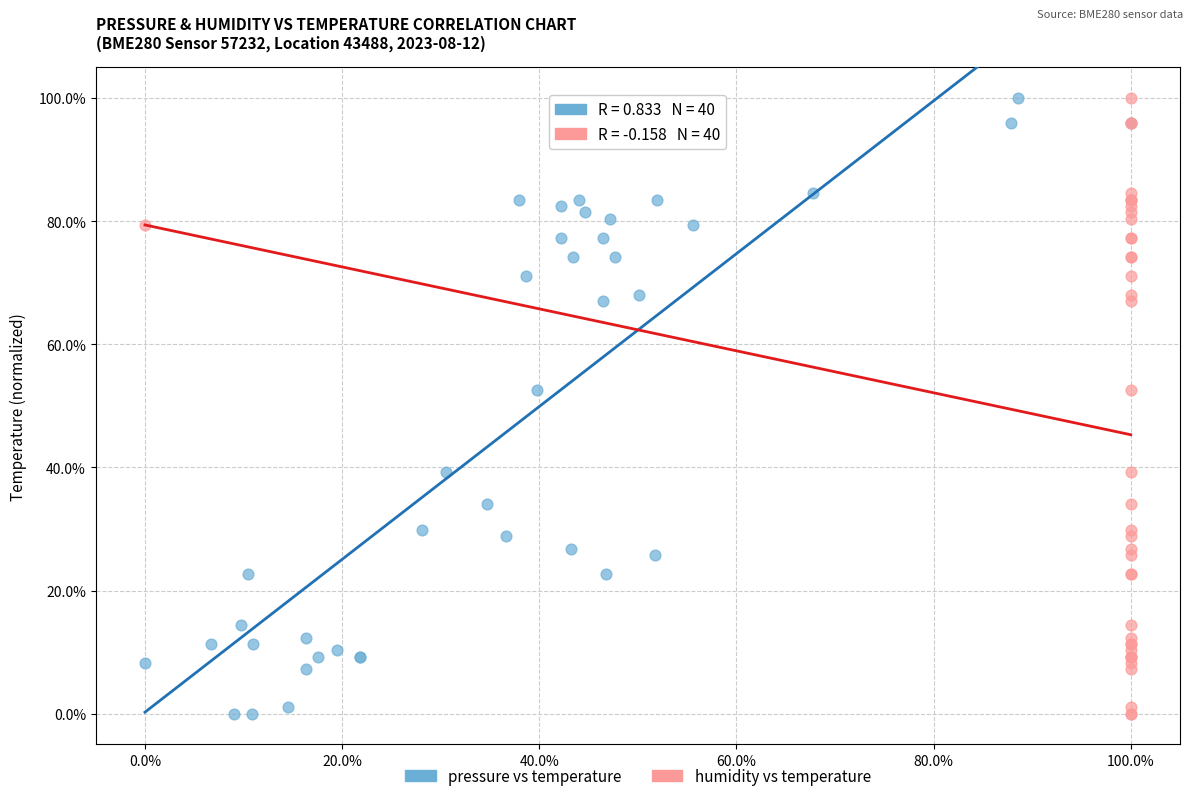

What are all the series names shown in the legend?

pressure vs temperature, humidity vs temperature